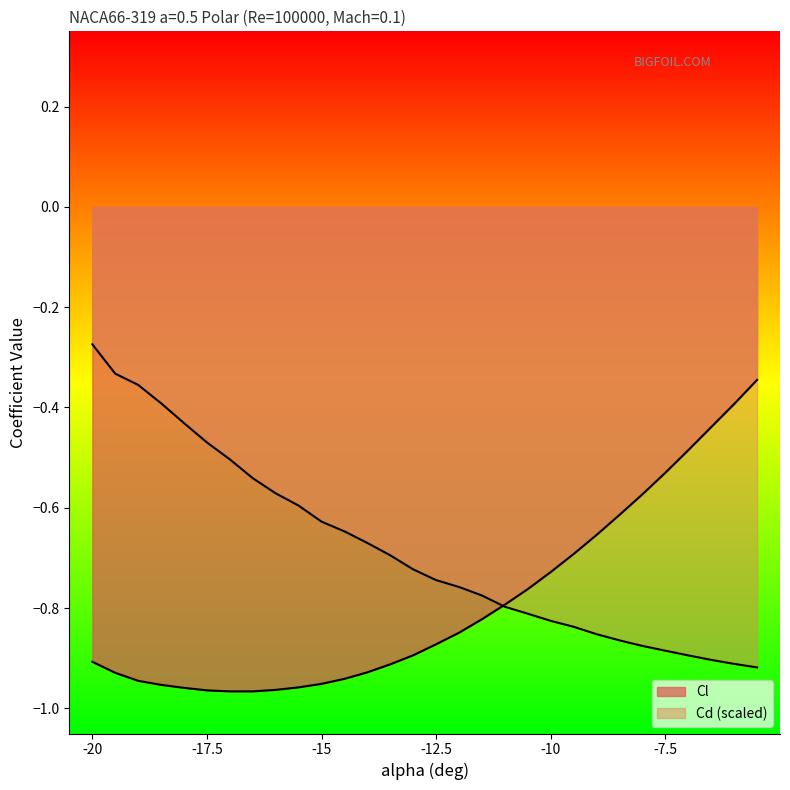

What are all the series names shown in the legend?

Cl, Cd